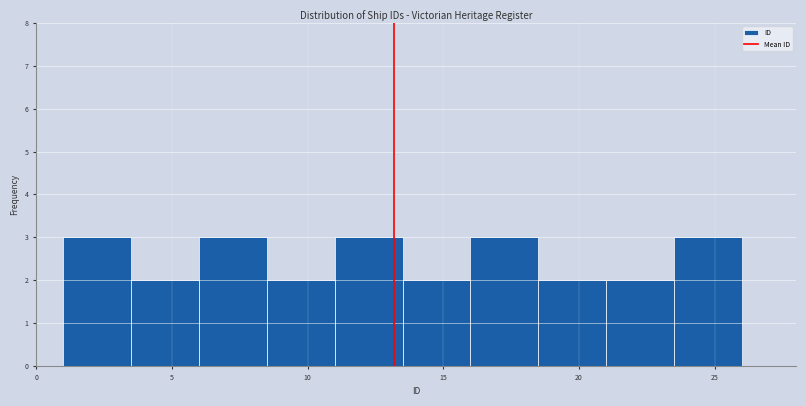

How tall is the bar that spans 16.0 to 18.5 on the x-axis? The values are not printed on the chart, so give them approximately, as read against the axis.

3